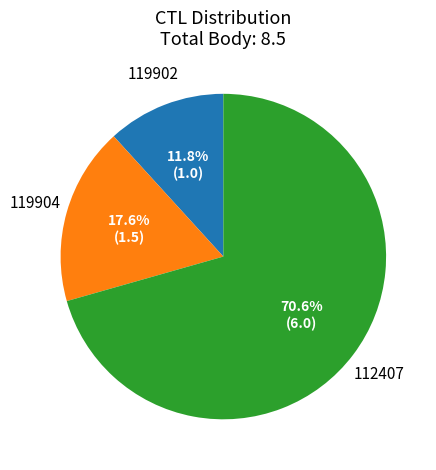

Approximately how many times larger is the value at 112407 compared to 119904?

4.0